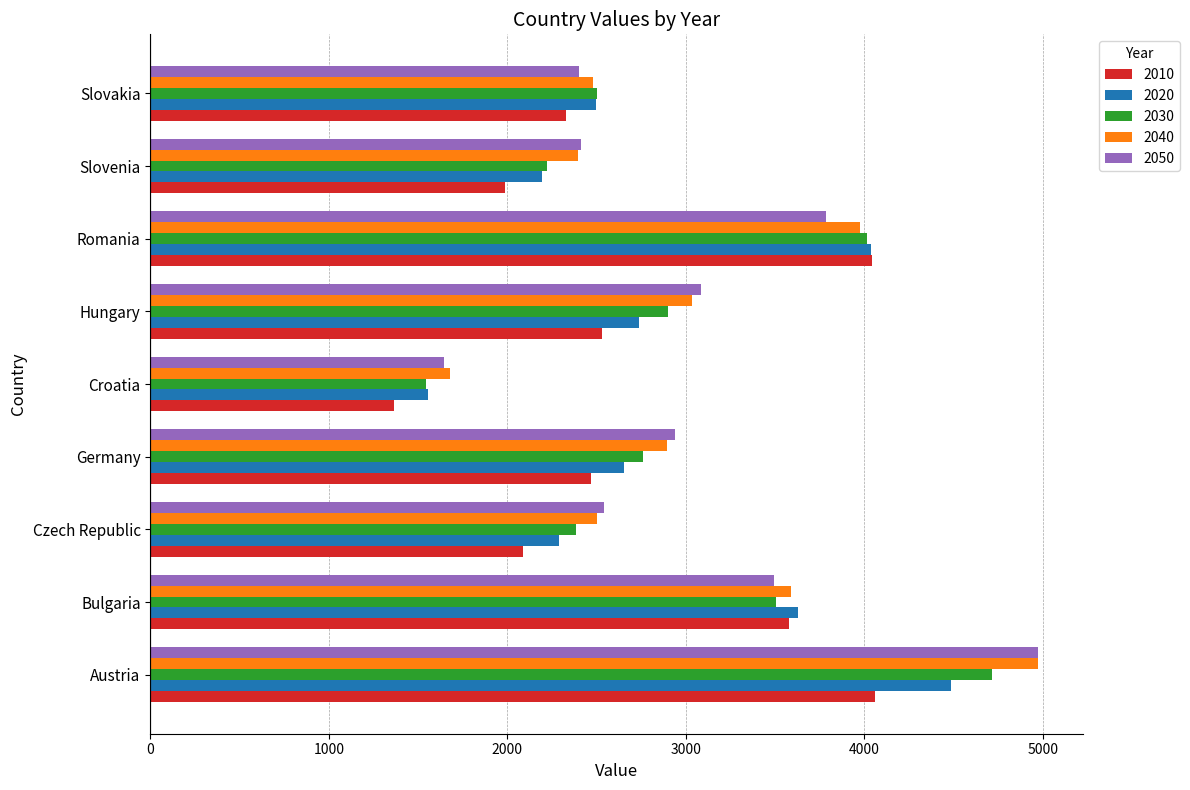

Where is 2010 nearest to the value 2710?

Hungary